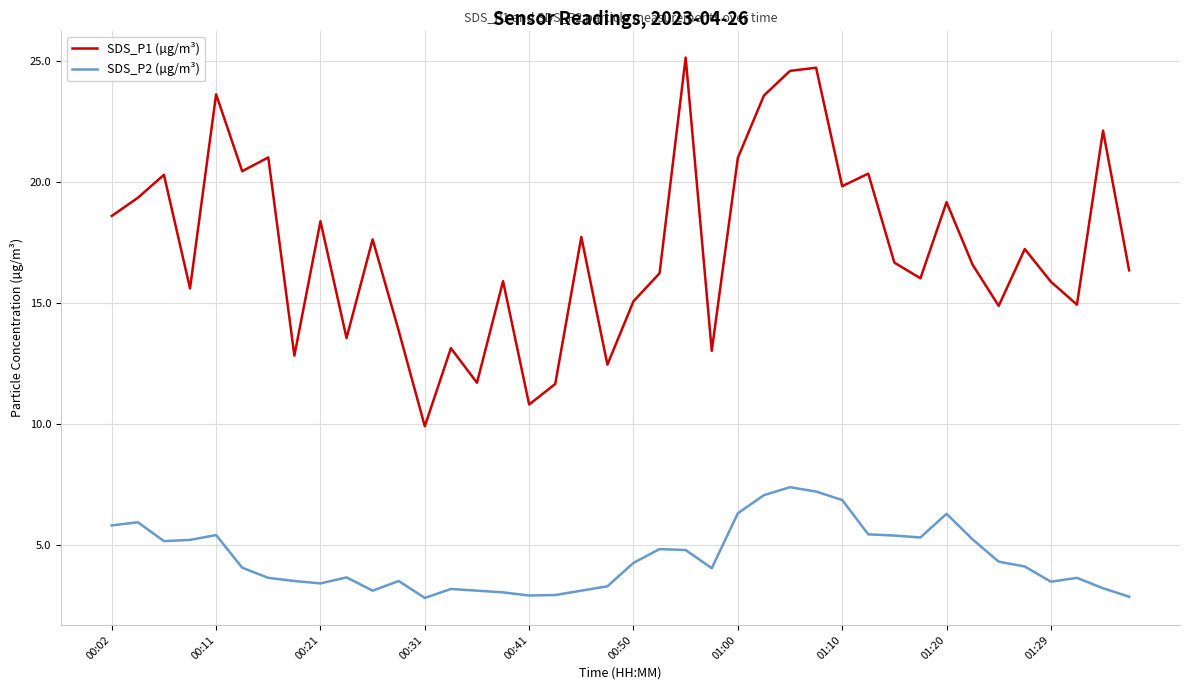

Which series has the largest total across all categories?

SDS_P1 (µg/m³)